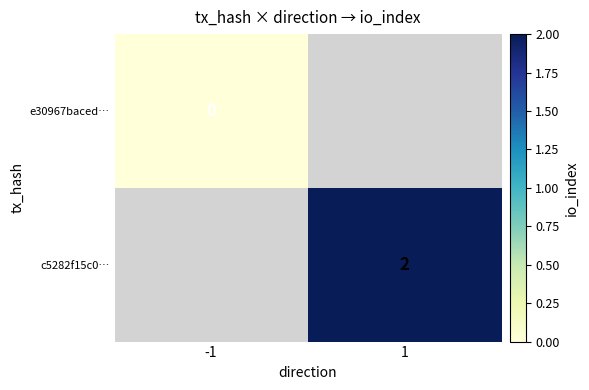

At how many categories does at least one series exceed 0?

1